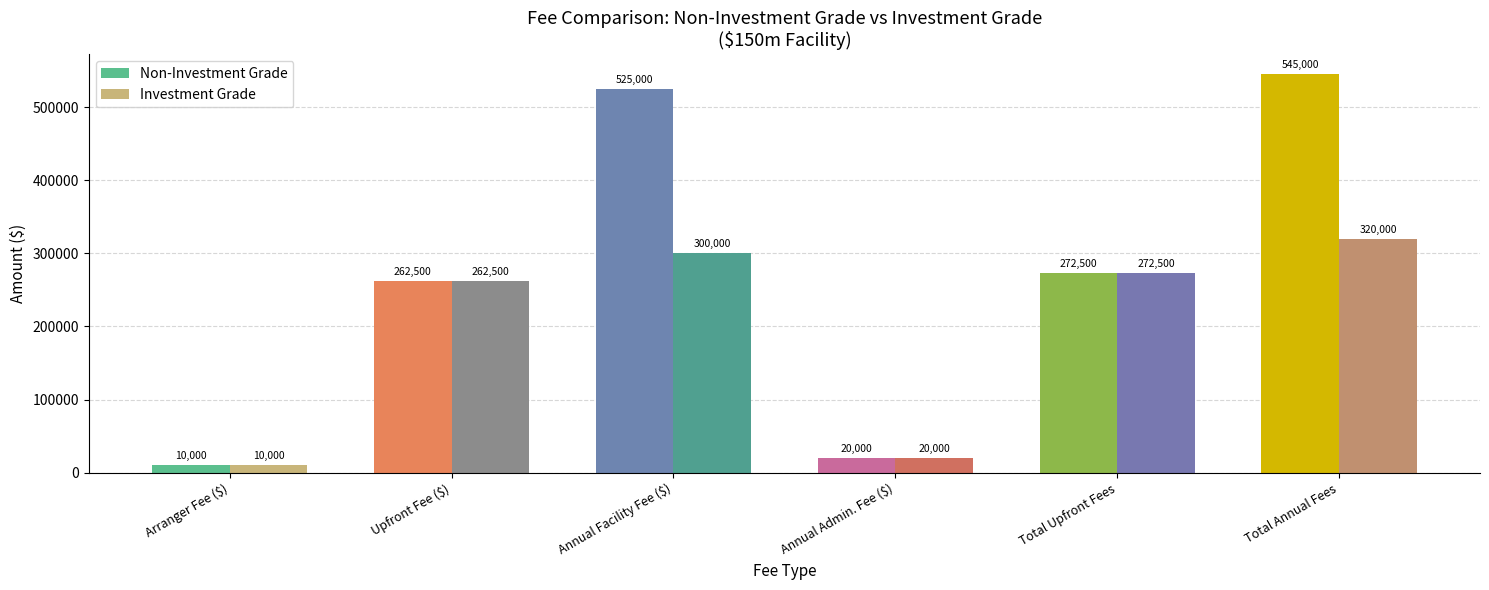

List the series in order of their overall mean, highest first.

Non-Investment Grade, Investment Grade